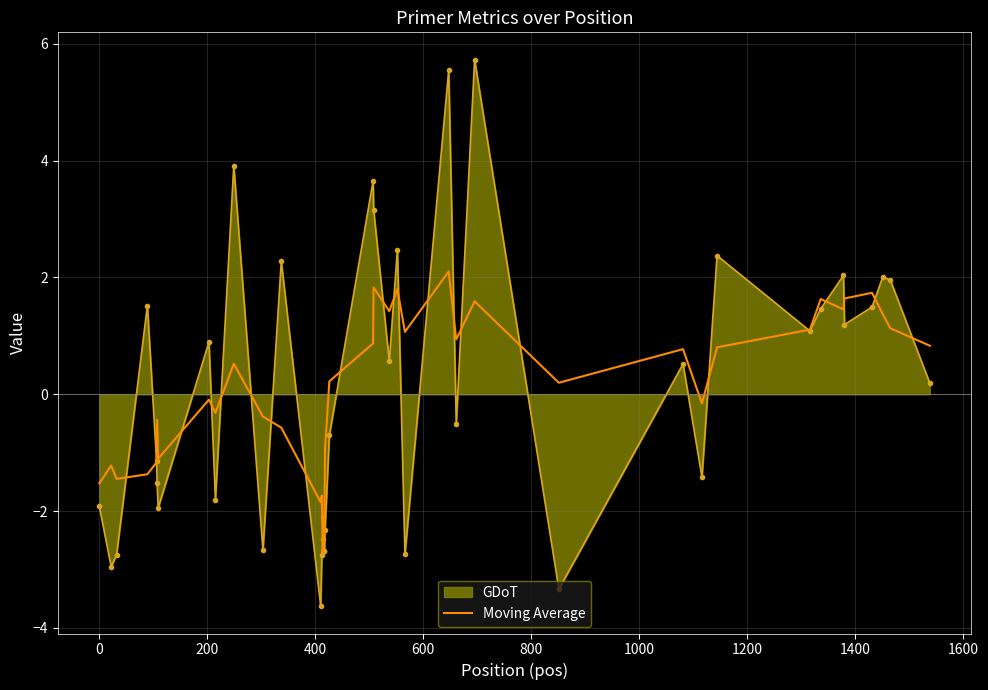

Which series has the widest spread of values?

GDoT